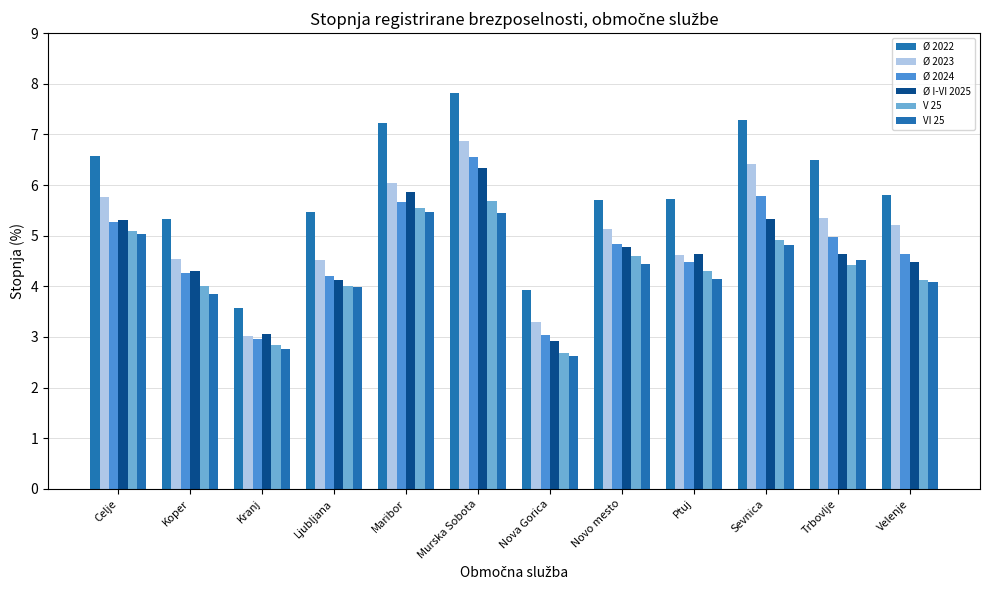

What is the label of the 12th bar from the right?

Celje